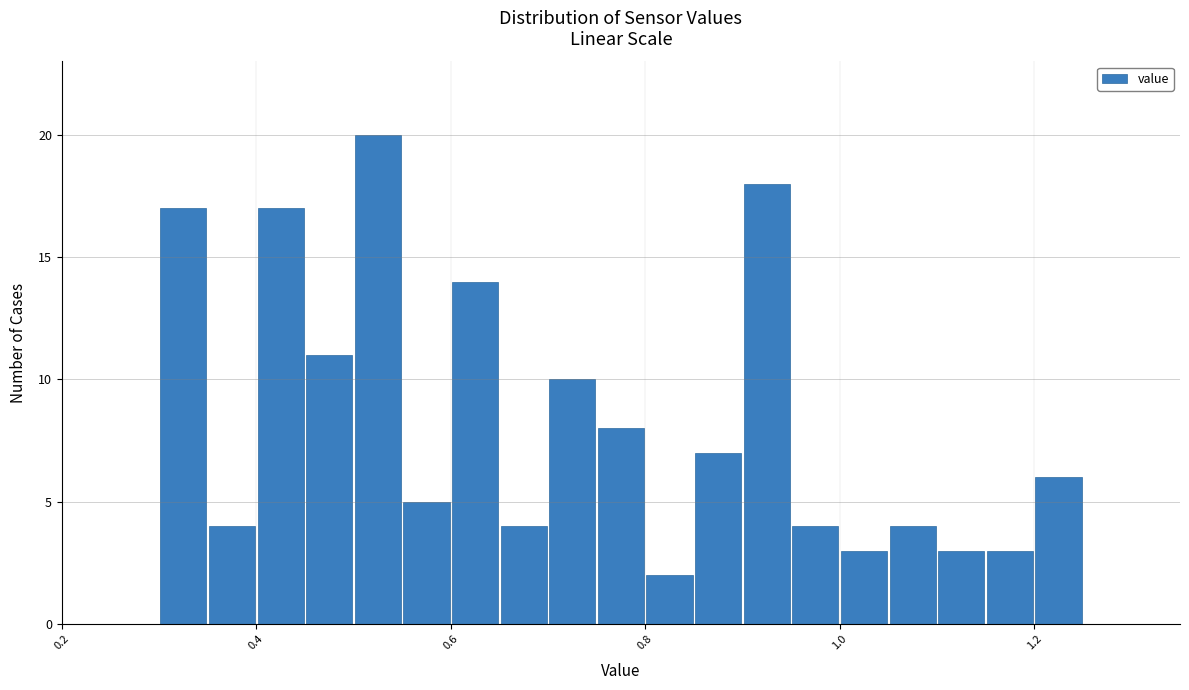

Around what value on the x-axis is the tallest bar? Give the approximate position of its centre, as read against the axis.

0.52